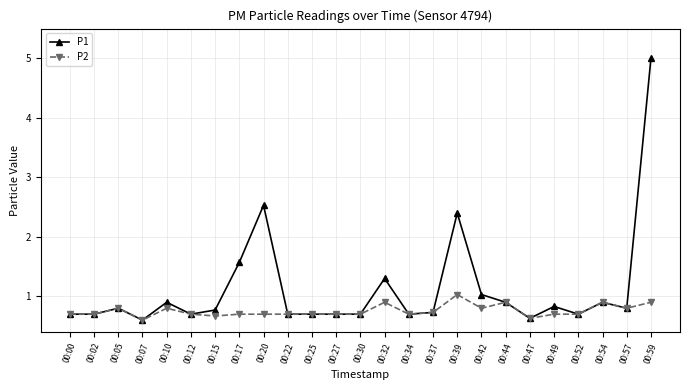

True or false: P2 has more than 0 interior local peaks.

True